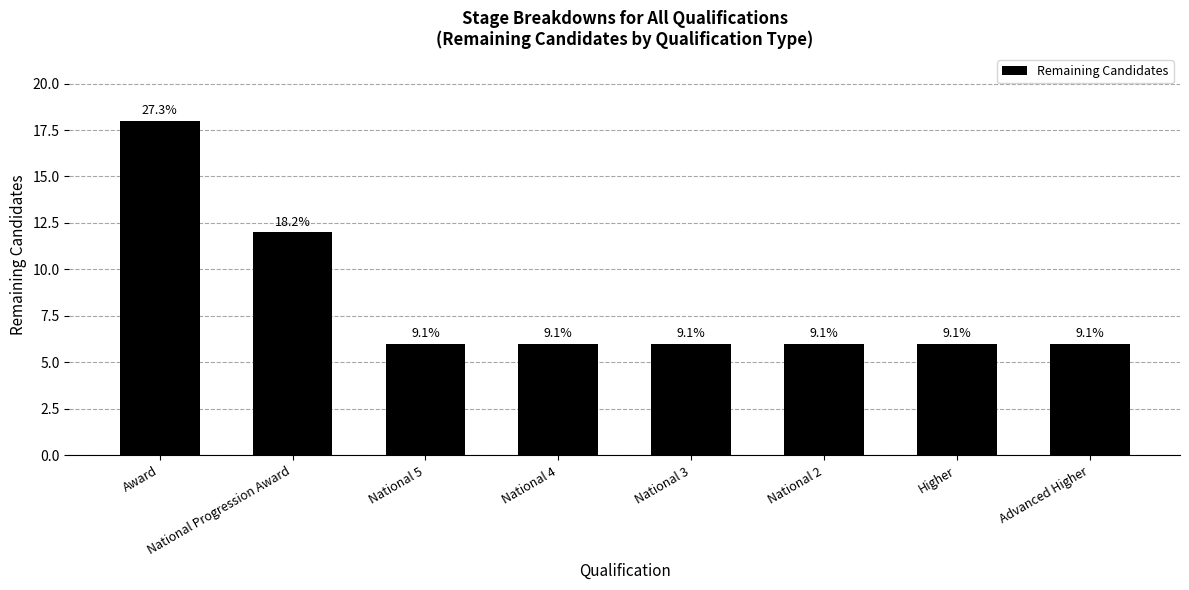

The value at Higher is 6. True or false?

True